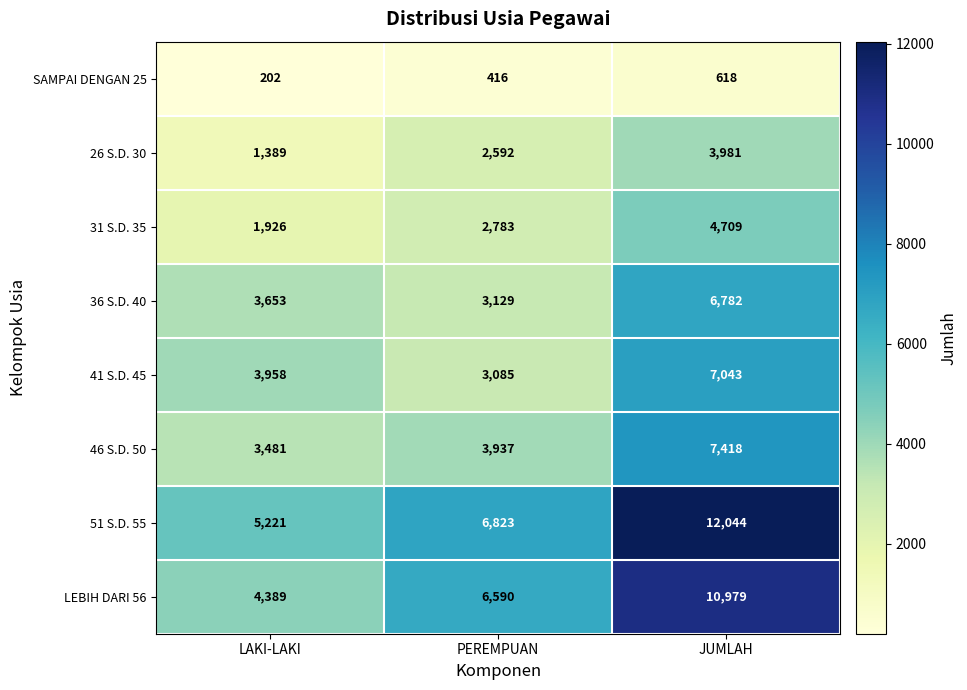

Which series changed the most between PEREMPUAN and JUMLAH?

51 S.D. 55